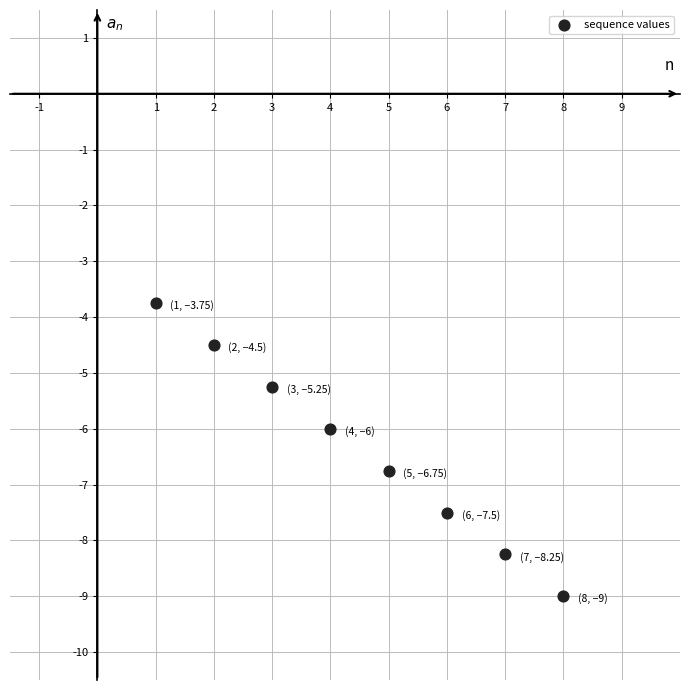

What is the average Y value?

-6.4